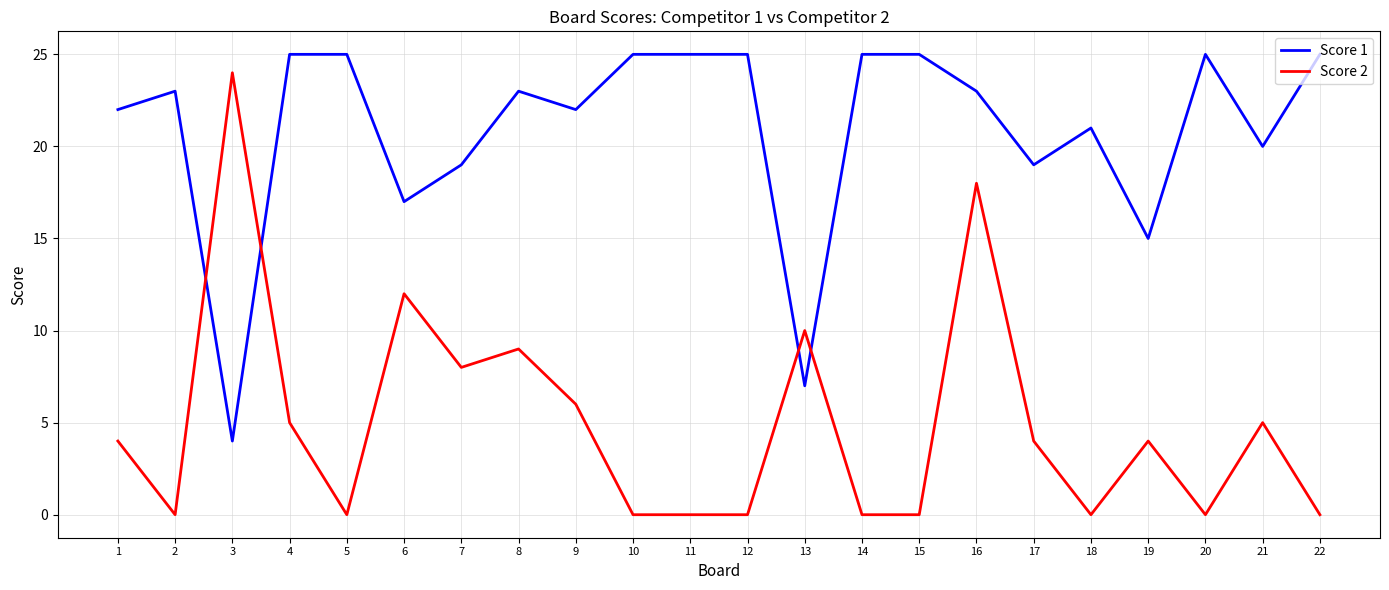

Which series ends up on top after the final intersection of Score 1 and Score 2?

Score 1